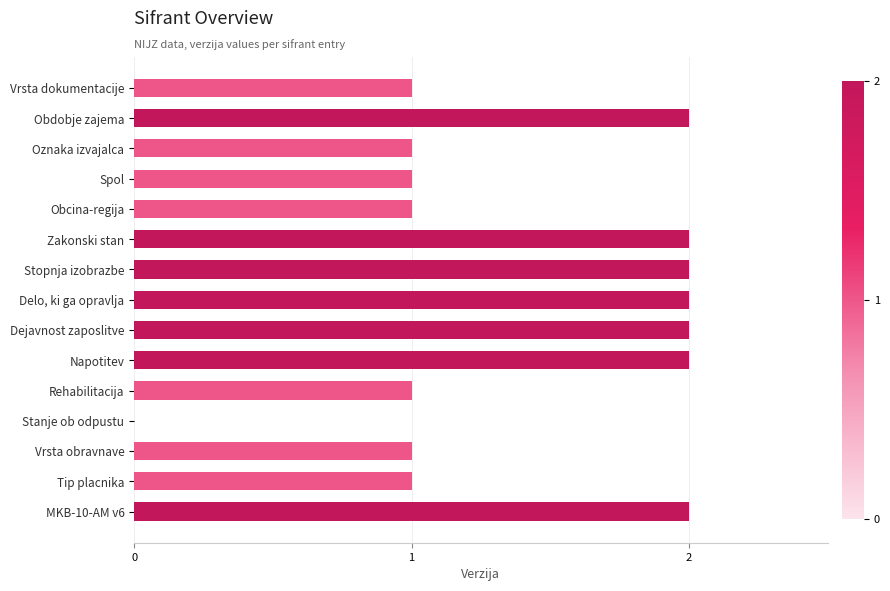

True or false: the data shows 3 at MKB-10-AM v6.

False